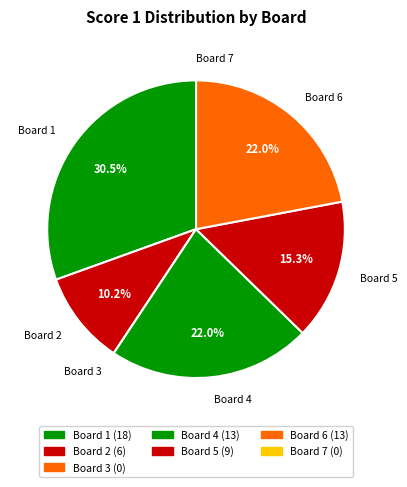

Is Board 5 the majority of the pie?

No